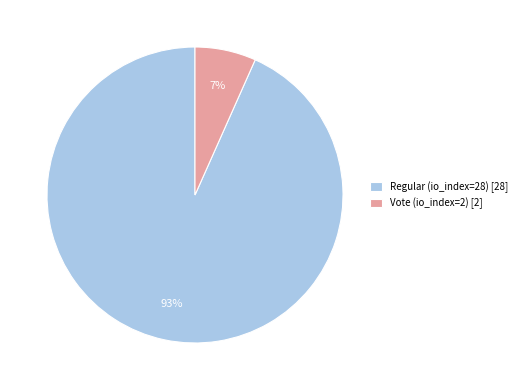

Which has a higher value, Vote (io_index=2) [2] or Regular (io_index=28) [28]?

Regular (io_index=28) [28]